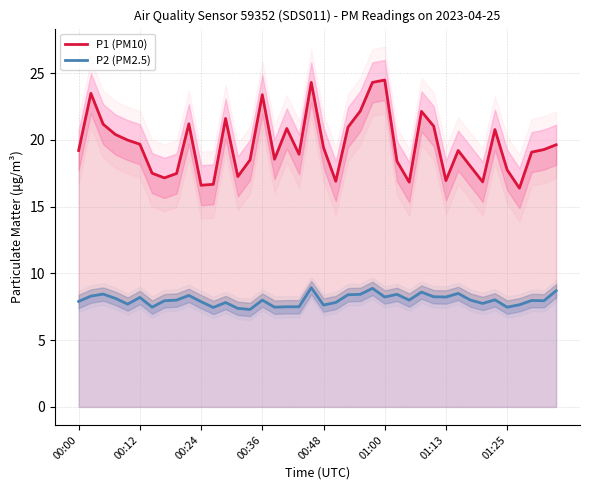

True or false: P1 (PM10) and P2 (PM2.5) cross at least once.

False